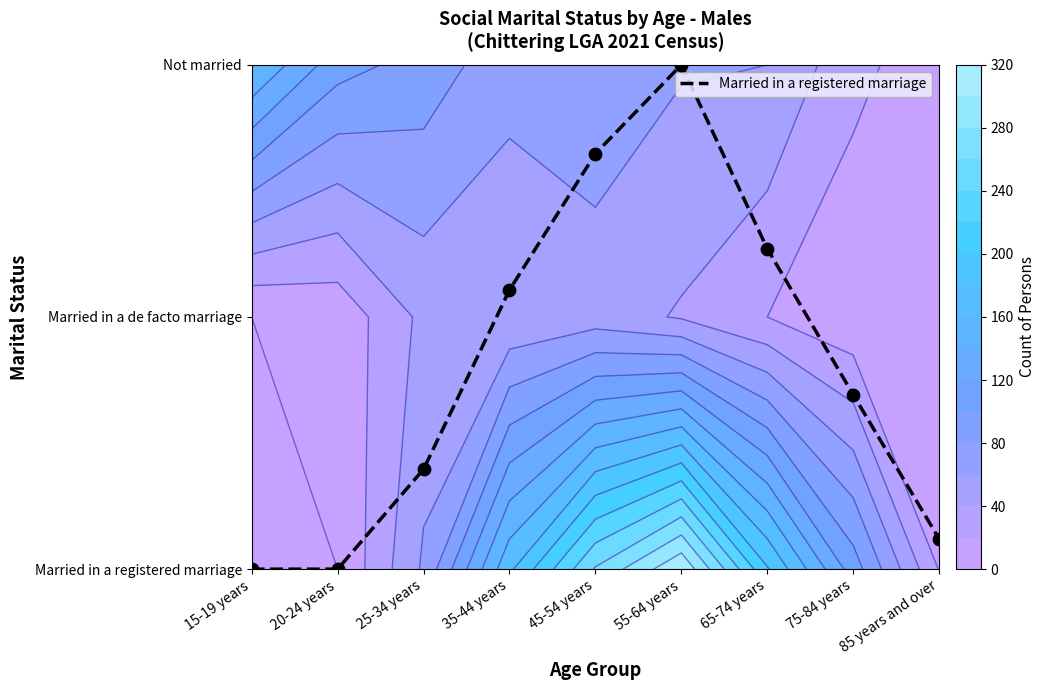

How many data points are above 0?

7